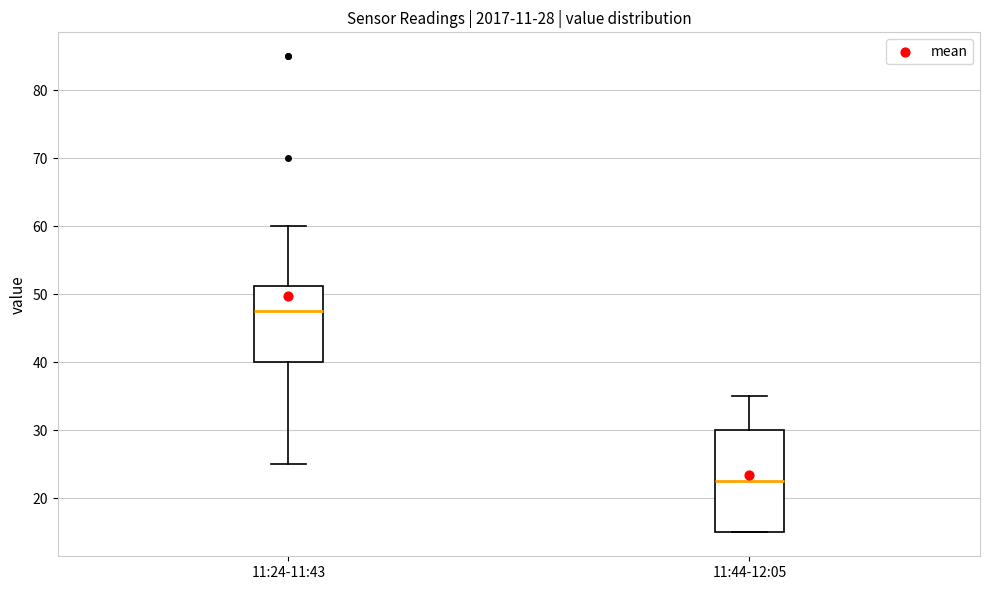

Comparing the boxes themselves (not the whiskers), which one is the tallest?

11:44-12:05